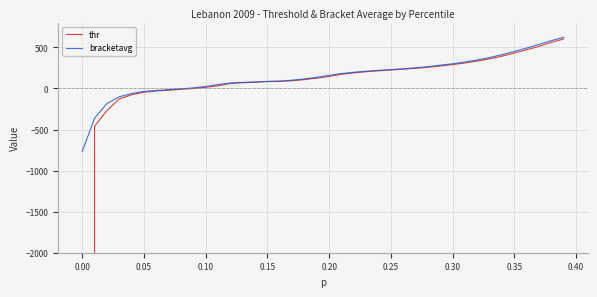

How many lines are shown in the chart?

2